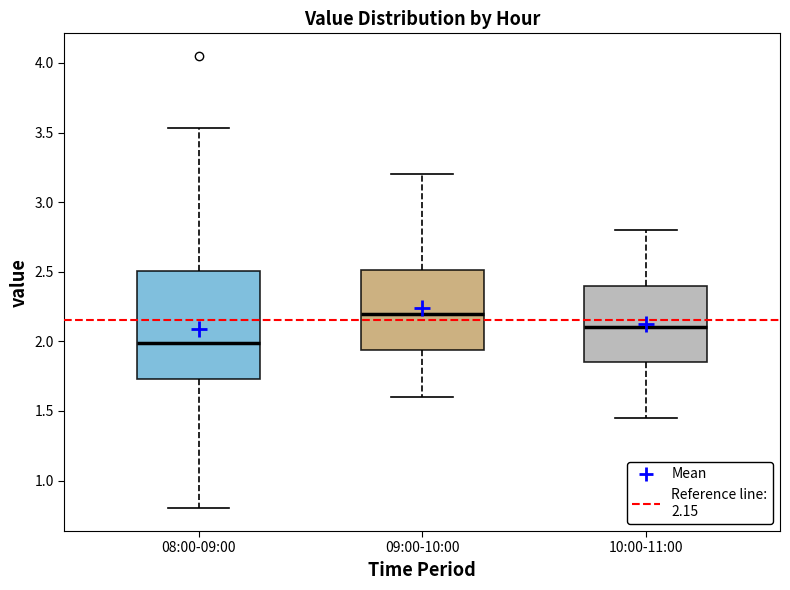

Which box is the tallest, from its lower edge to its upper edge?

08:00-09:00